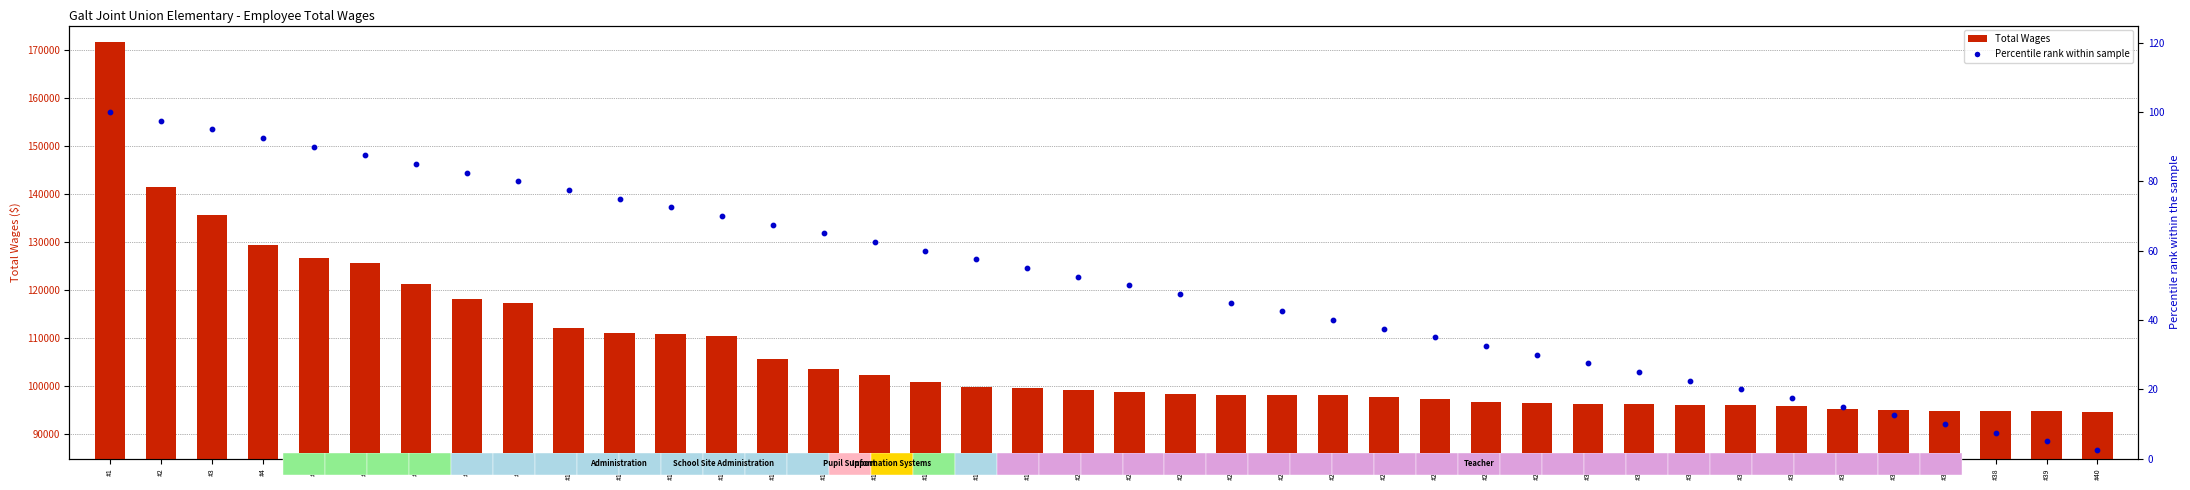

Is the value of Total Wages at #14 greater than the value of Percentile rank within sample at #39?

Yes